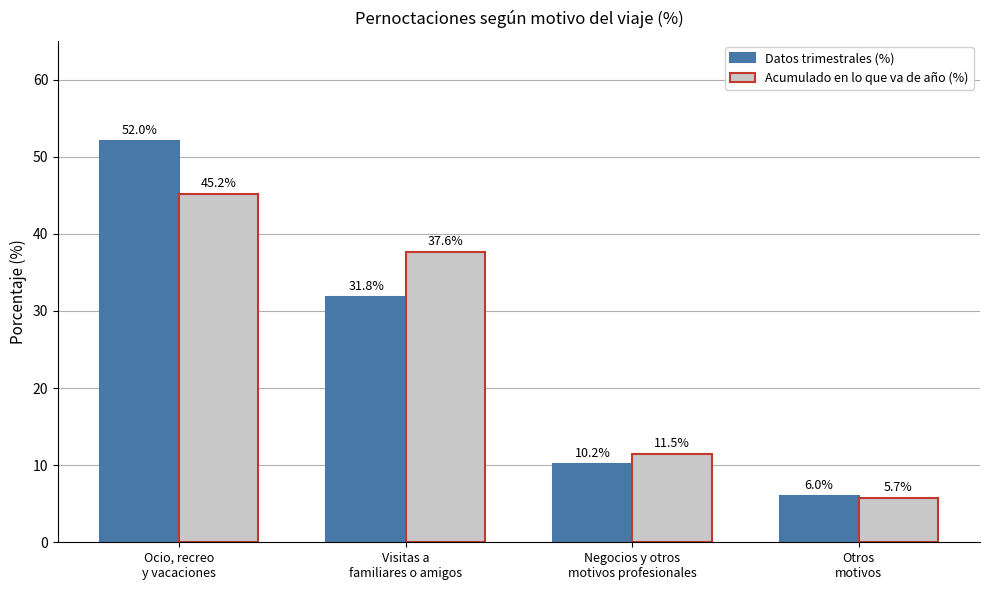

What are all the series names shown in the legend?

Datos trimestrales (%), Acumulado en lo que va de año (%)